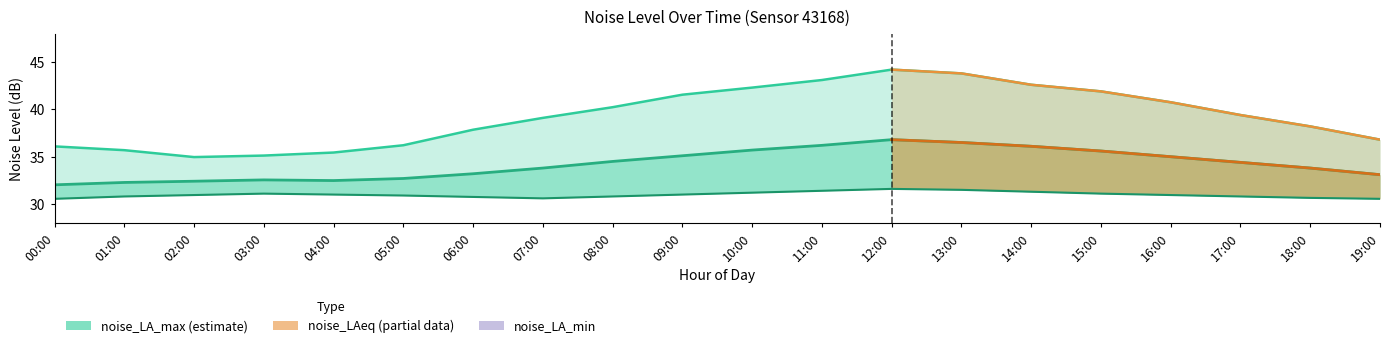

At 12:00, list the series in order from largest to smallest.

noise_LA_max, noise_LAeq, noise_LA_min